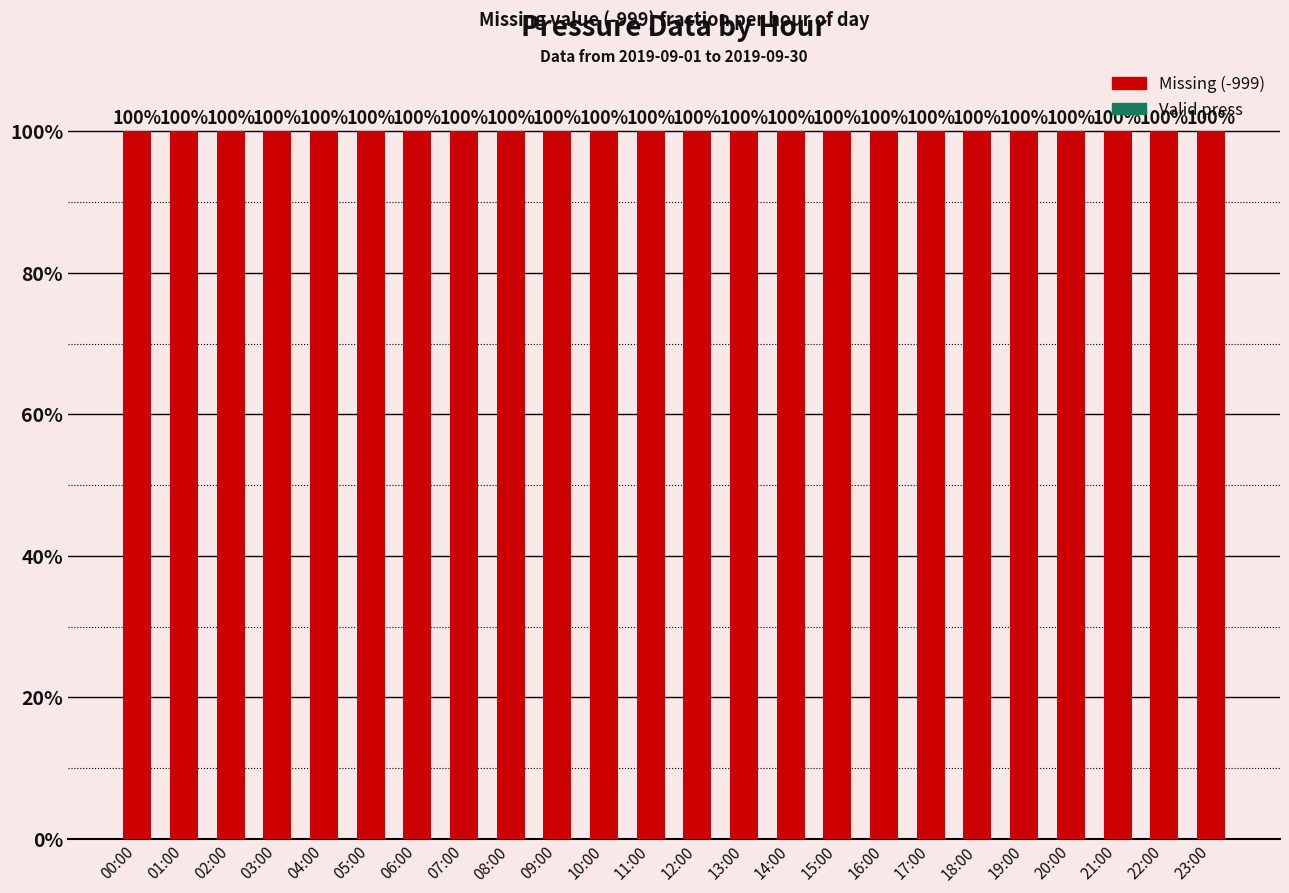

The Missing (-999) series shows 100 at 18:00. True or false?

True